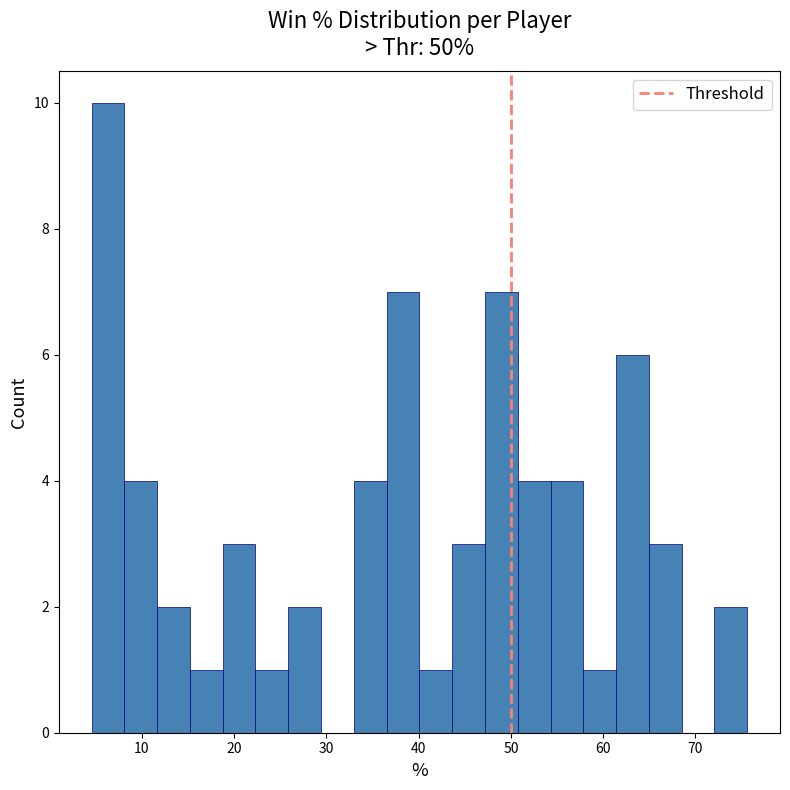

Read against the x-axis, roughly where is the centre of the tallest bar?

6